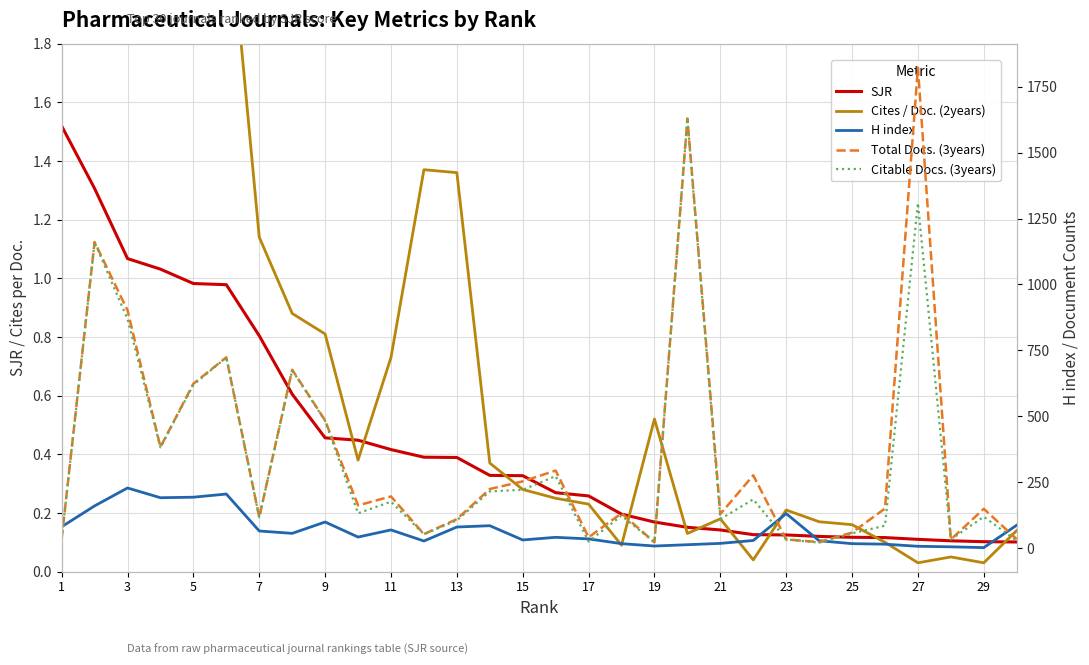

Which series has the largest range (max minus min)?

Total Docs. (3years)